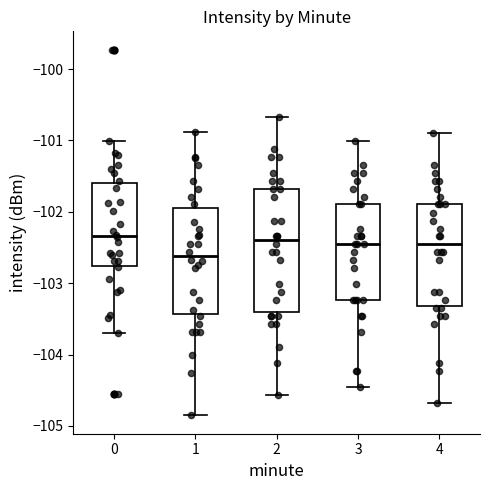

Which box's median line is the lowest?

1